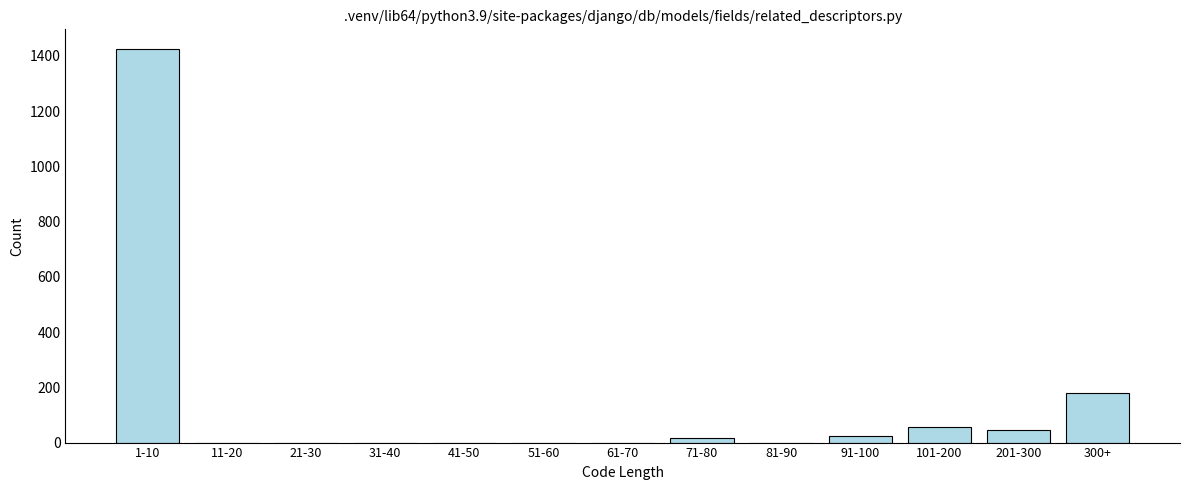

Reading left to right, transcribe all the data shown in this chart.

1-10=1425	11-20=0	21-30=0	31-40=0	41-50=0	51-60=0	61-70=0	71-80=15	81-90=0	91-100=25	101-200=55	201-300=45	300+=180